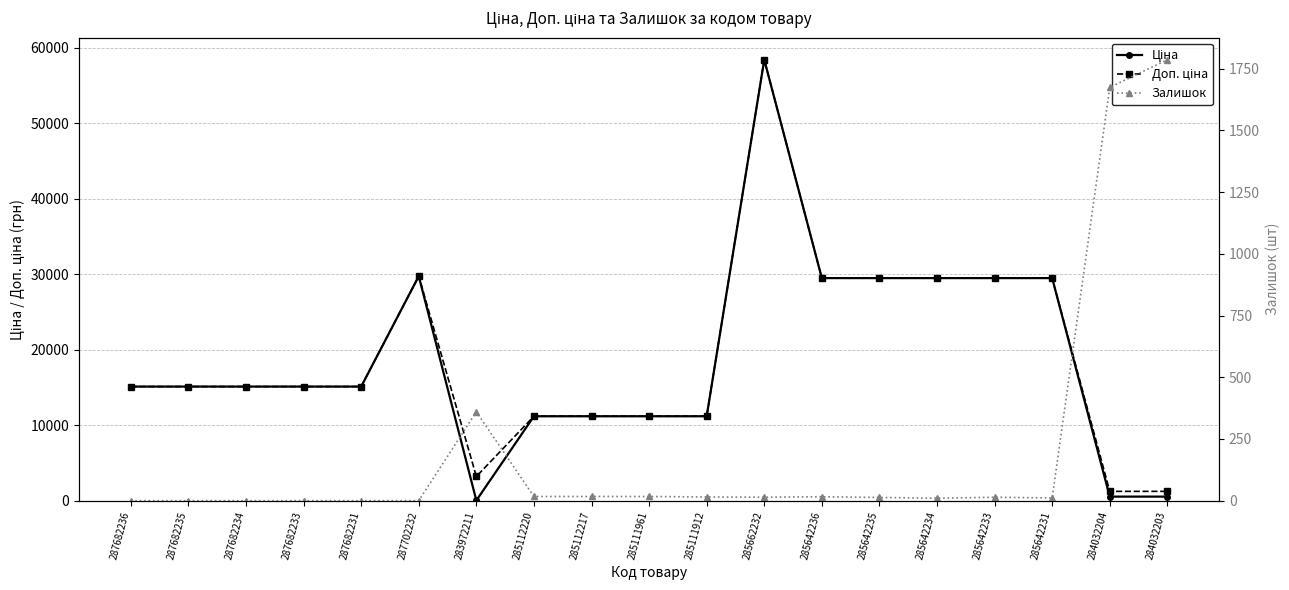

Where is Ціна nearest to the value 29229?

285642236